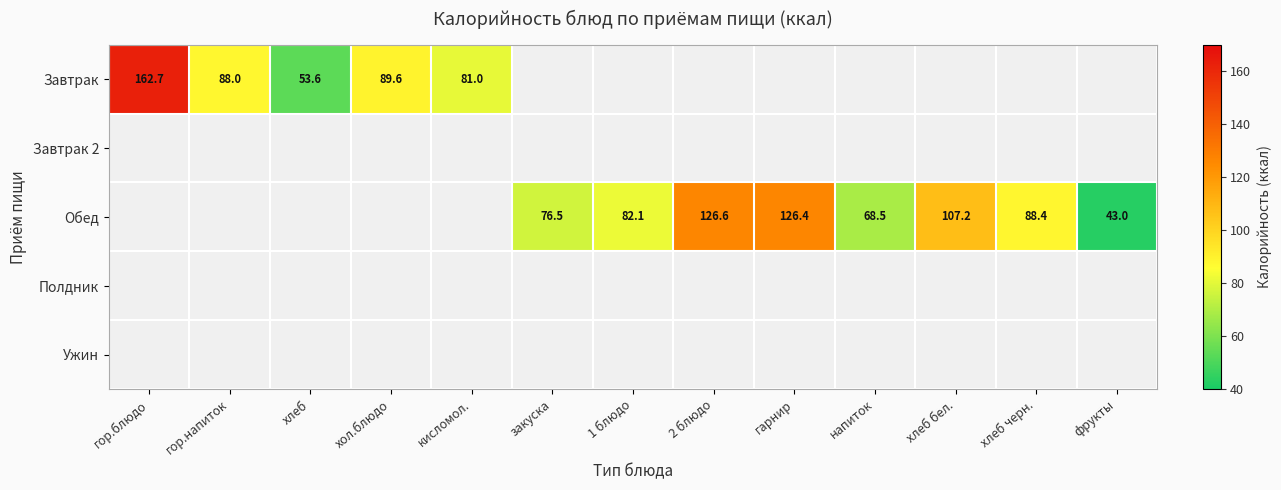

Is the value of Завтрак at гор.напиток greater than the value of Обед at 1 блюдо?

Yes